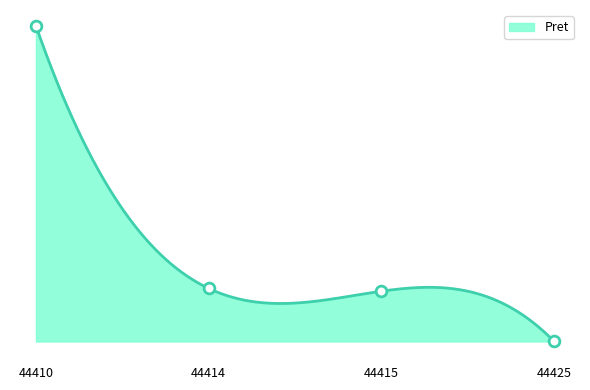

What is the change in value from 44415 to 44425?

-30515.2